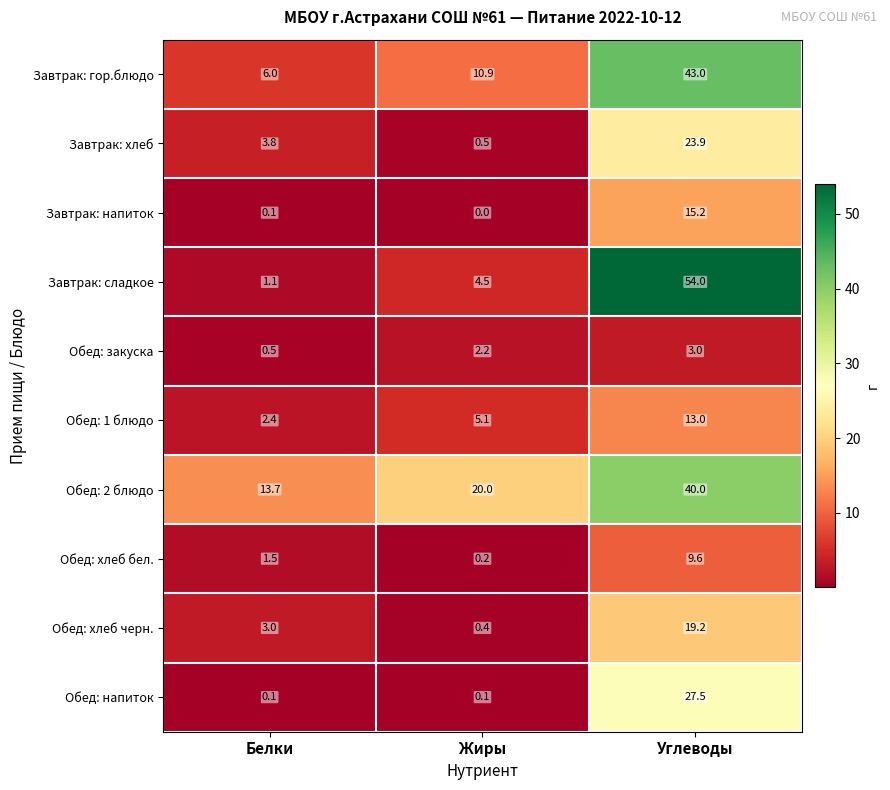

Reading left to right, transcribe all the data shown in this chart.

Завтрак: гор.блюдо: 6.0	10.9	43.0
Завтрак: хлеб: 3.8	0.5	23.9
Завтрак: напиток: 0.1	0.0	15.2
Завтрак: сладкое: 1.1	4.5	54.0
Обед: закуска: 0.5	2.2	3.0
Обед: 1 блюдо: 2.4	5.1	13.0
Обед: 2 блюдо: 13.7	20.0	40.0
Обед: хлеб бел.: 1.5	0.2	9.6
Обед: хлеб черн.: 3.0	0.4	19.2
Обед: напиток: 0.1	0.1	27.5